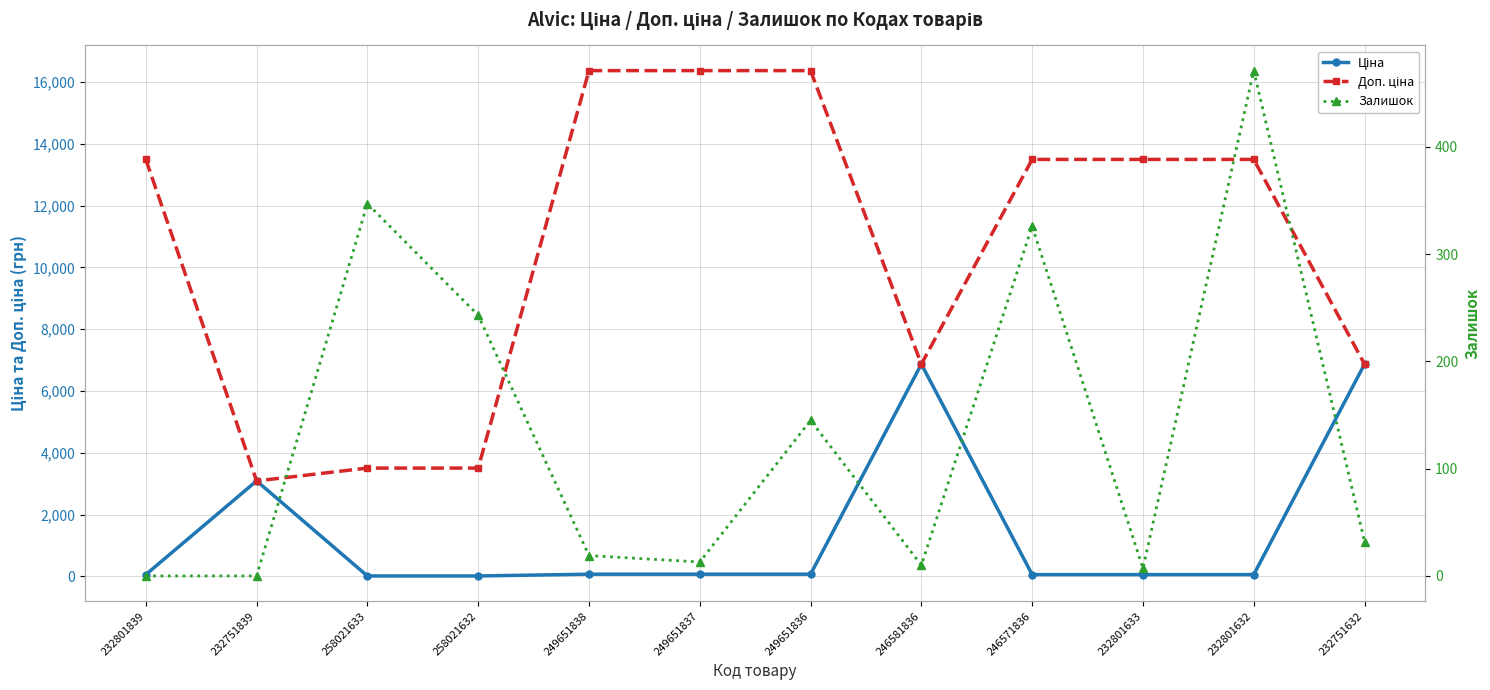

Is the value of Доп. ціна at 249651838 greater than the value of Ціна at 249651837?

Yes